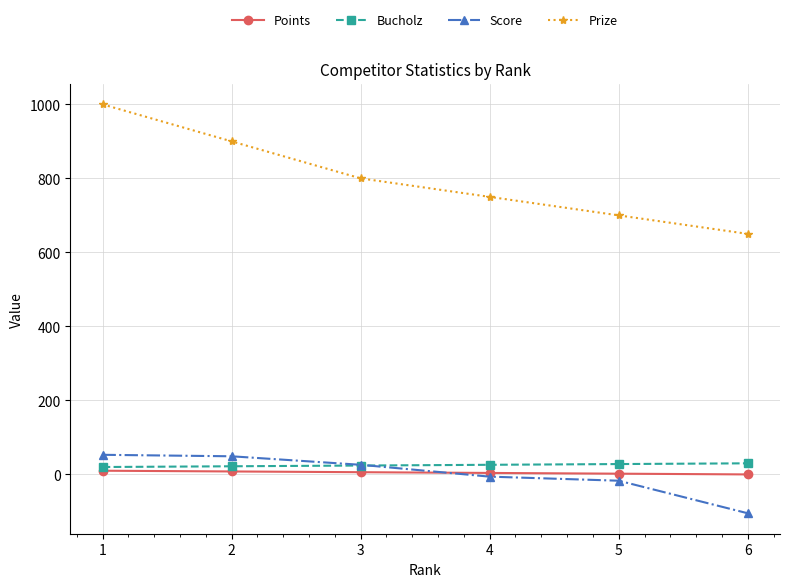

True or false: Prize has more than 0 interior local peaks.

False